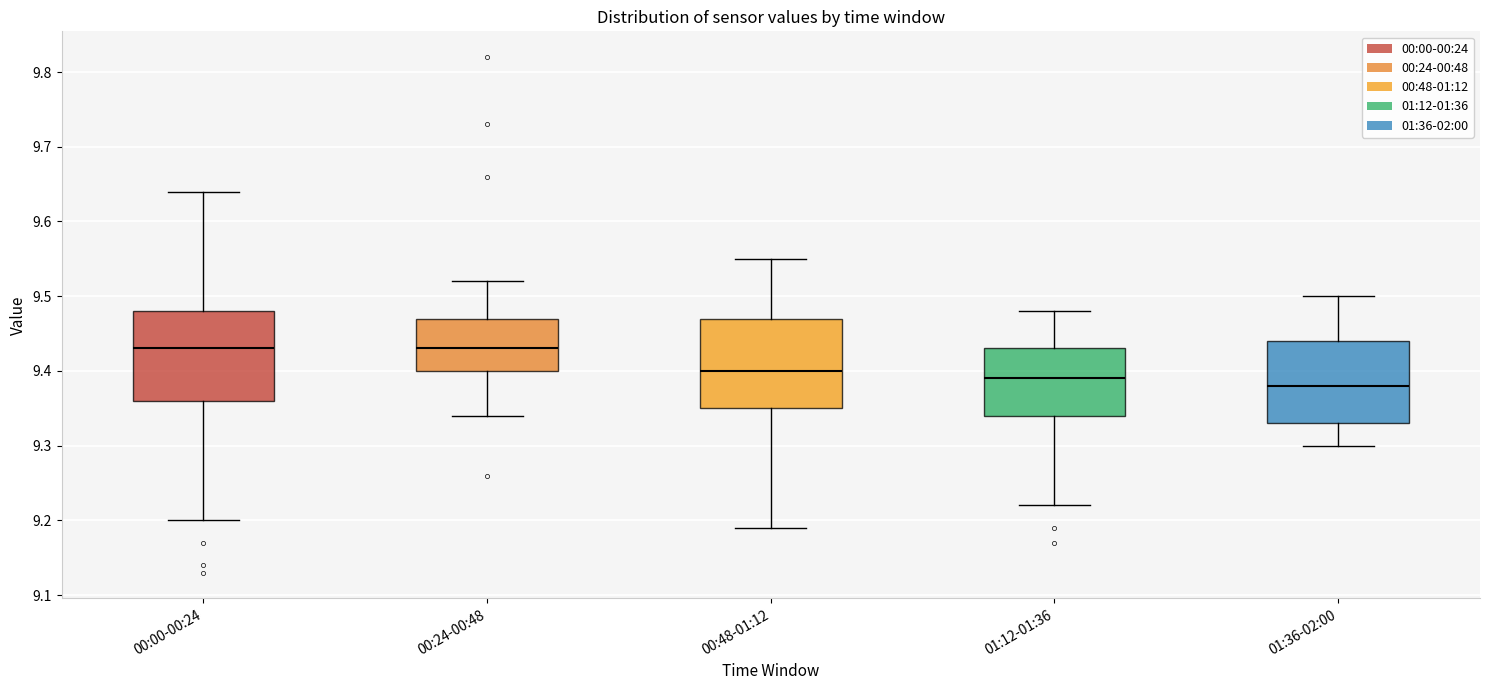

Reading left to right, transcribe this box plot: for each box, give where its median line is, the range the box spans, and where its two whiskers end, as read against the y-axis. The values are not printed on the chart, so give them approximately, as read against the axis.

00:00-00:24: median 9.43, box 9.36 to 9.48, whiskers 9.20 to 9.64
00:24-00:48: median 9.43, box 9.40 to 9.47, whiskers 9.34 to 9.52
00:48-01:12: median 9.40, box 9.35 to 9.47, whiskers 9.19 to 9.55
01:12-01:36: median 9.39, box 9.34 to 9.43, whiskers 9.22 to 9.48
01:36-02:00: median 9.38, box 9.33 to 9.44, whiskers 9.30 to 9.50